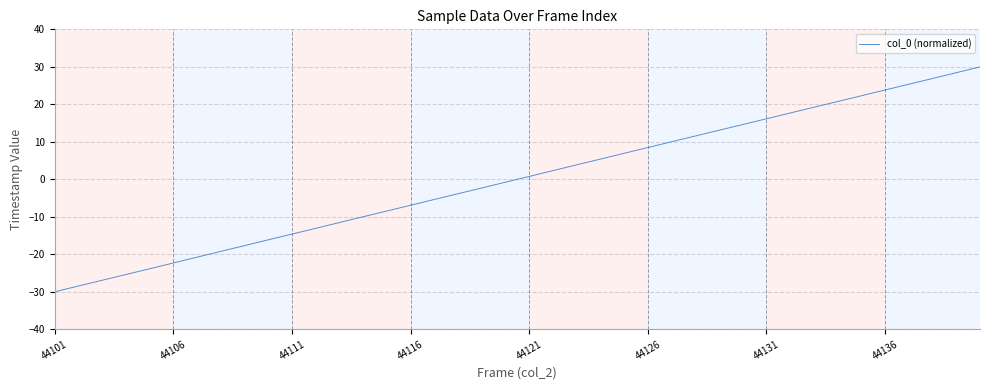

What is the difference between the maximum and minimum values?

60.0